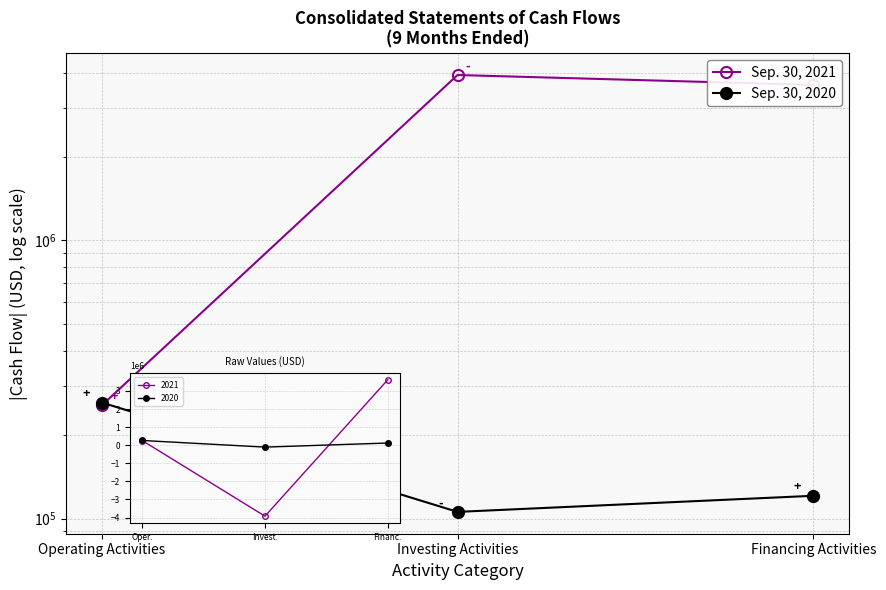

What are all the series names shown in the legend?

Sep. 30, 2021, Sep. 30, 2020